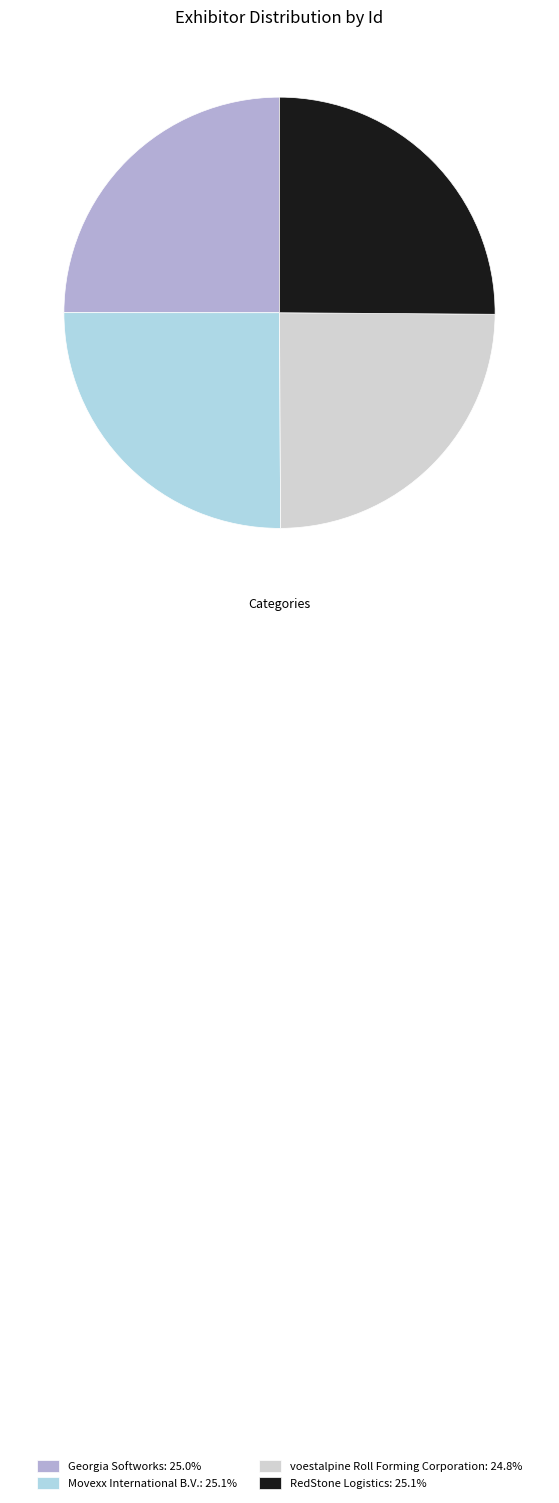

Is there any slice that represents more than half of the pie?

No